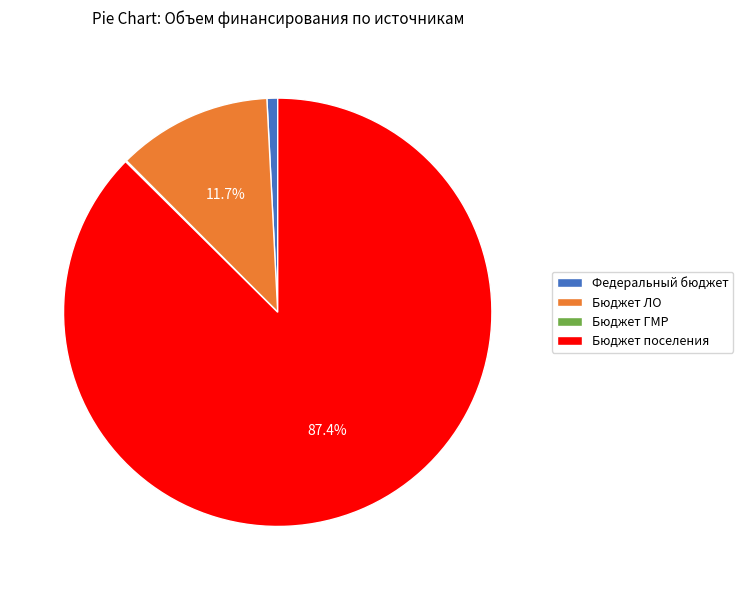

What portion of the pie excludes Бюджет ЛО?

88.3%